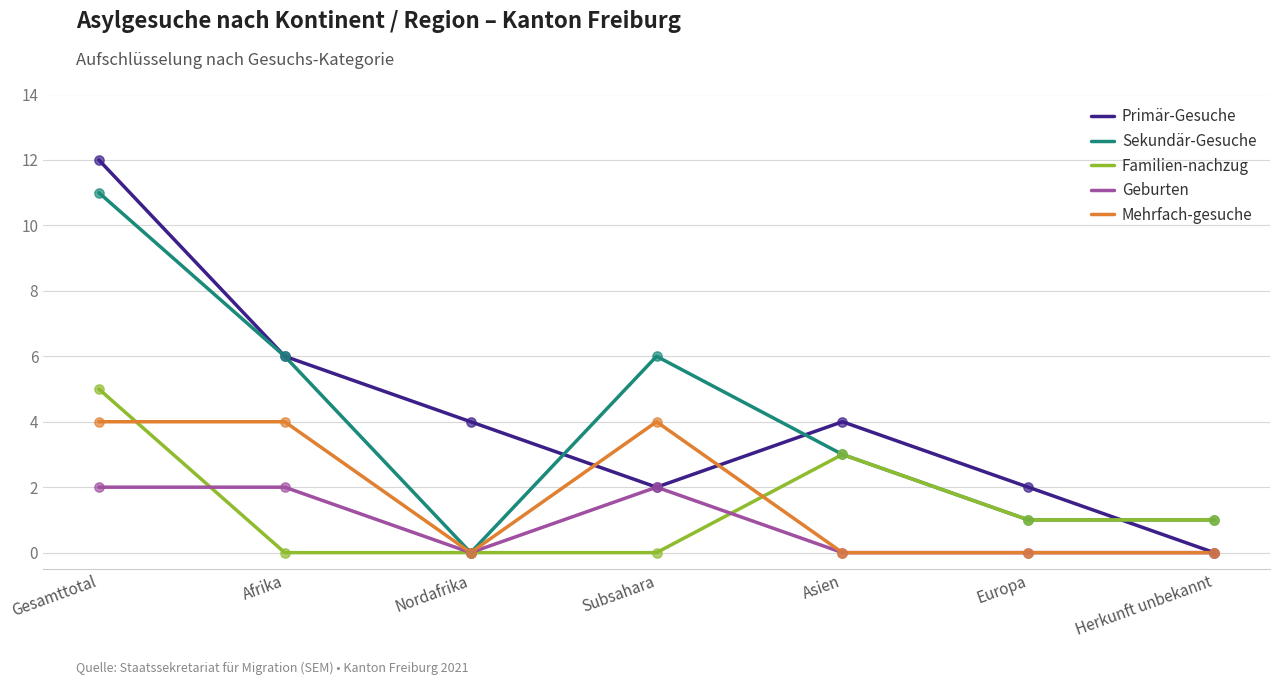

Is the value of Familien-nachzug at Subsahara greater than the value of Sekundär-Gesuche at Asien?

No